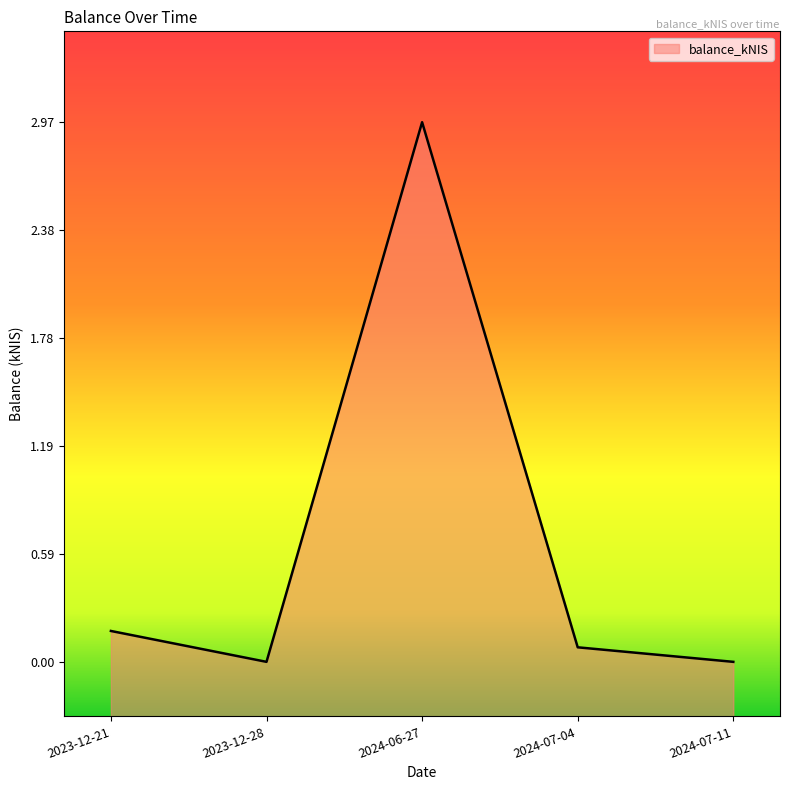

What is the approximate value at 2024-07-04?

0.1